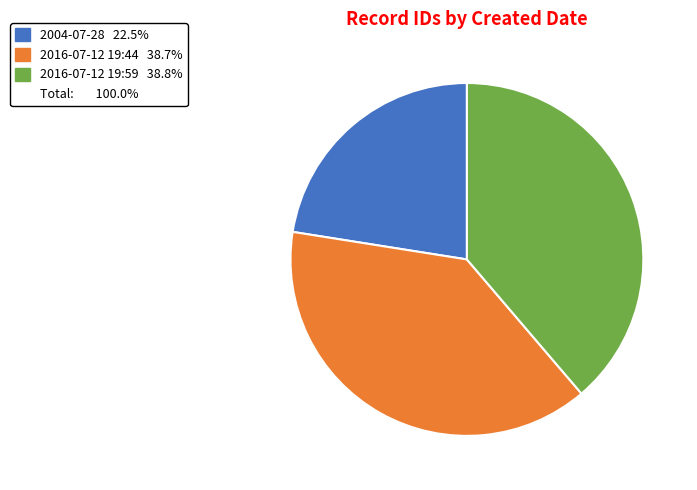

Does any single category account for the majority?

No